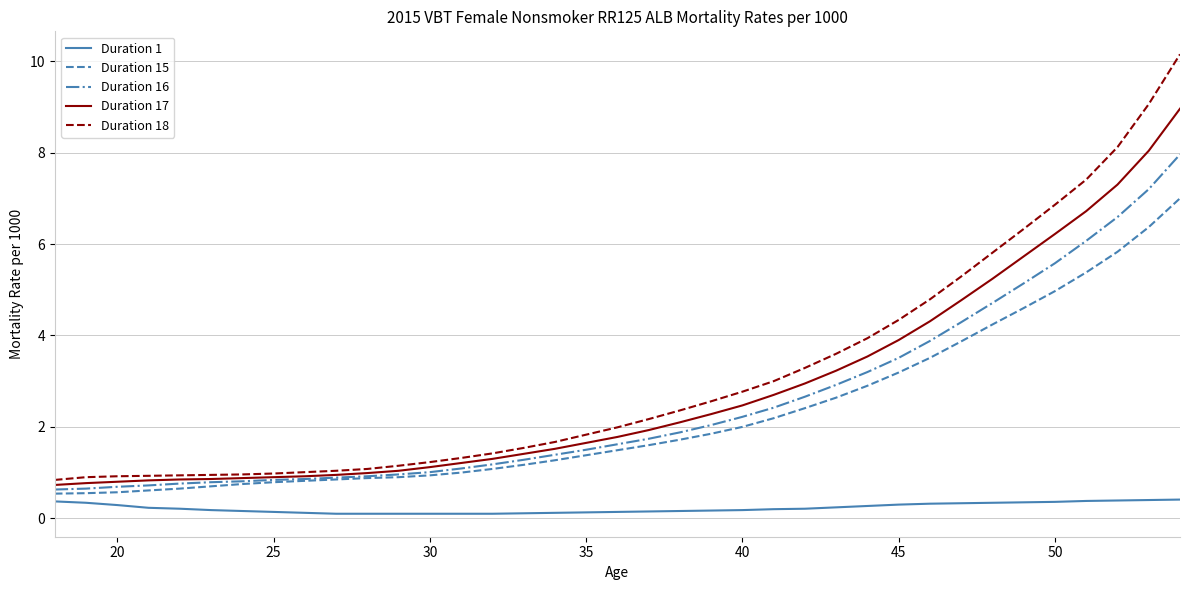

How many categories are shown in the chart?

37